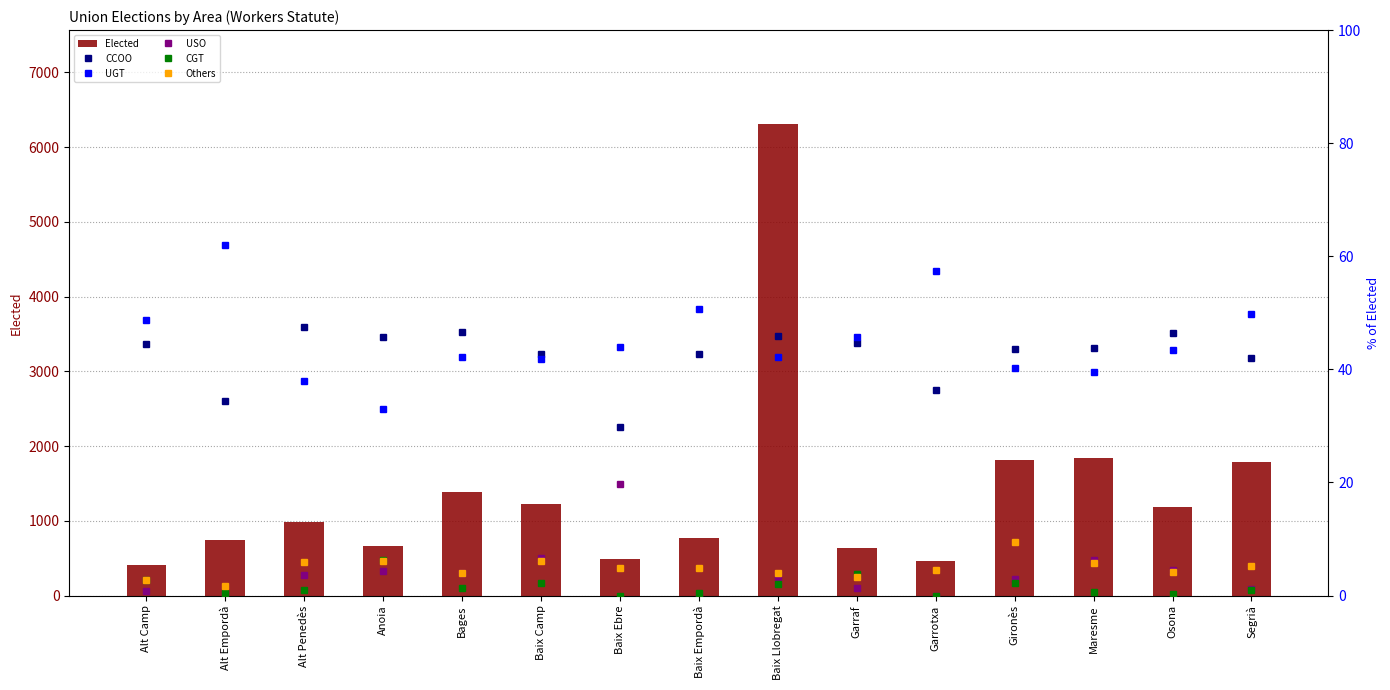

Reading left to right, what are all the values shown in this chart?

Elected: 407.0	743.0	988.0	668.0	1386.0	1222.0	494.0	770.0	6305.0	632.0	460.0	1818.0	1843.0	1181.0	1783.0
CCOO: 44.5	34.5	47.5	45.8	46.6	42.7	29.8	42.7	45.9	44.6	36.3	43.6	43.8	46.4	42.0
UGT: 48.6	61.9	37.9	32.9	42.2	41.8	43.9	50.6	42.2	45.7	57.4	40.3	39.5	43.4	49.7
USO: 0.7	0.3	3.6	4.3	4.0	6.6	19.6	0.0	3.3	1.3	0.0	2.9	6.2	4.5	1.1
CGT: 2.7	0.4	1.0	6.3	1.3	2.1	0.0	0.4	2.0	3.8	0.0	2.2	0.7	0.3	1.0
Others: 2.7	1.7	5.9	6.1	4.0	6.1	4.9	4.9	3.9	3.3	4.6	9.5	5.8	4.2	5.3